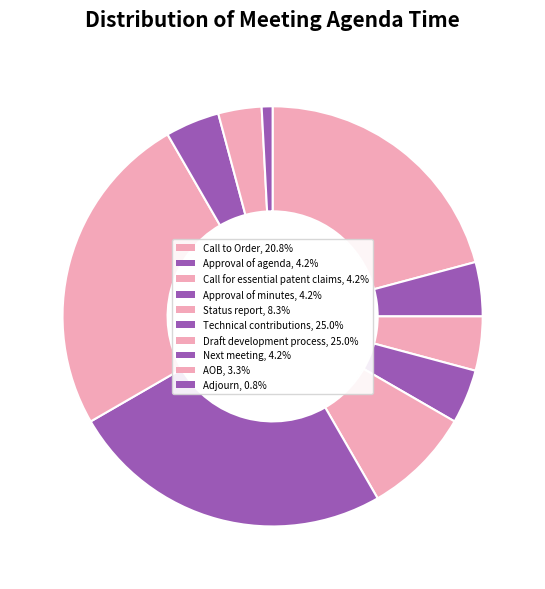

To the nearest percent, what is the difference between the largest and smallest slice percentages?

24%